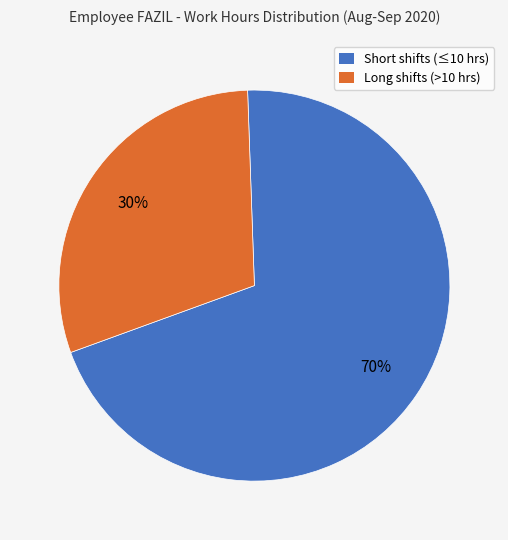

Is there a majority slice in this chart?

Yes